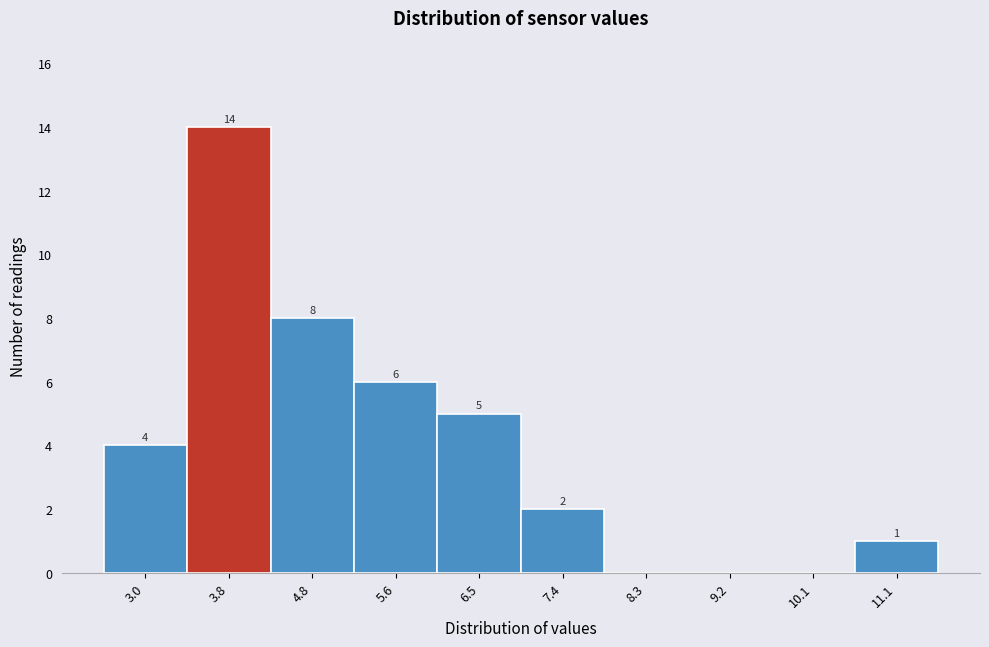

Which range on the x-axis has the tallest bar?

3.4 to 4.3